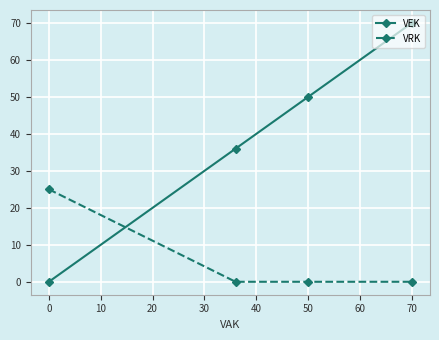

List the series in order of their peak value, lowest first.

VRK, VEK